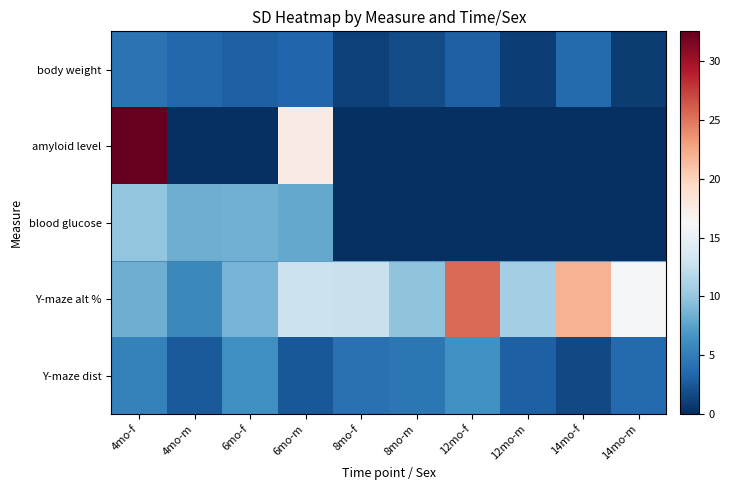

What is the difference between the highest and lowest values at 6mo-f?

8.7